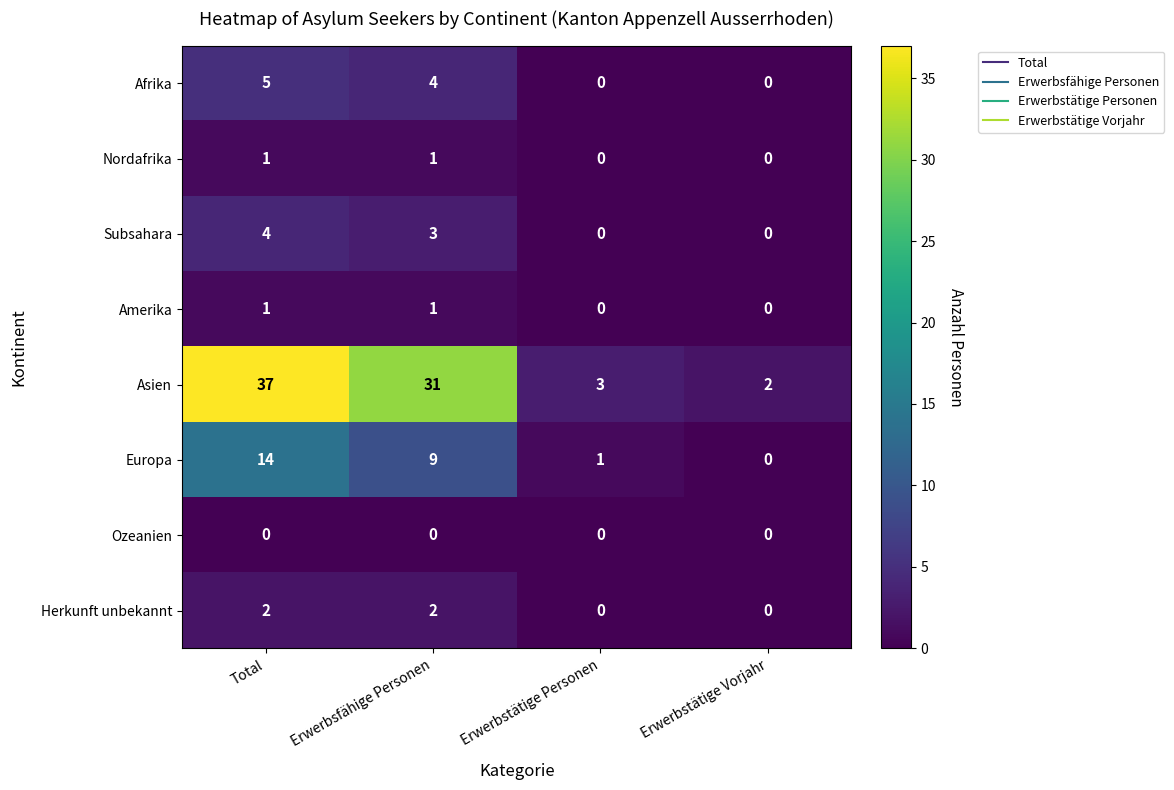

Which series has the largest range (max minus min)?

Asien